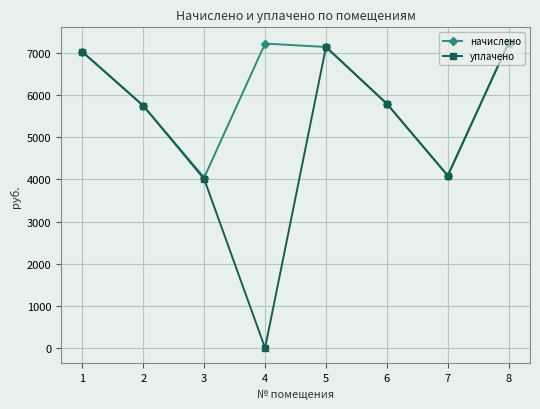

Rank the series by their average value, from lowest to highest.

уплачено, начислено